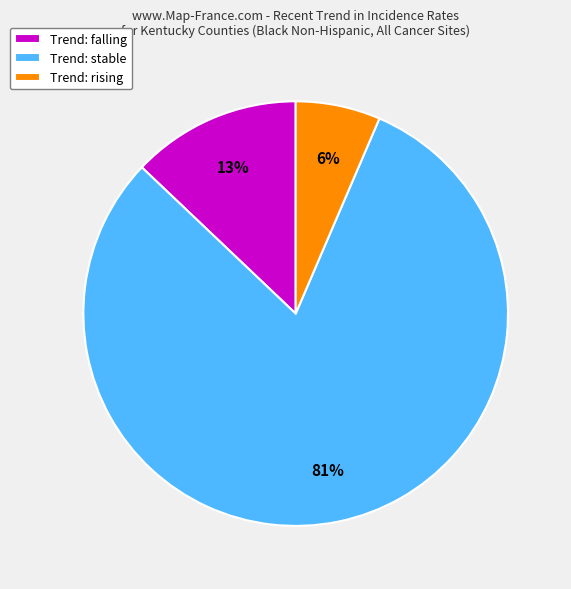

Which slice represents more than half of the pie?

Trend: stable